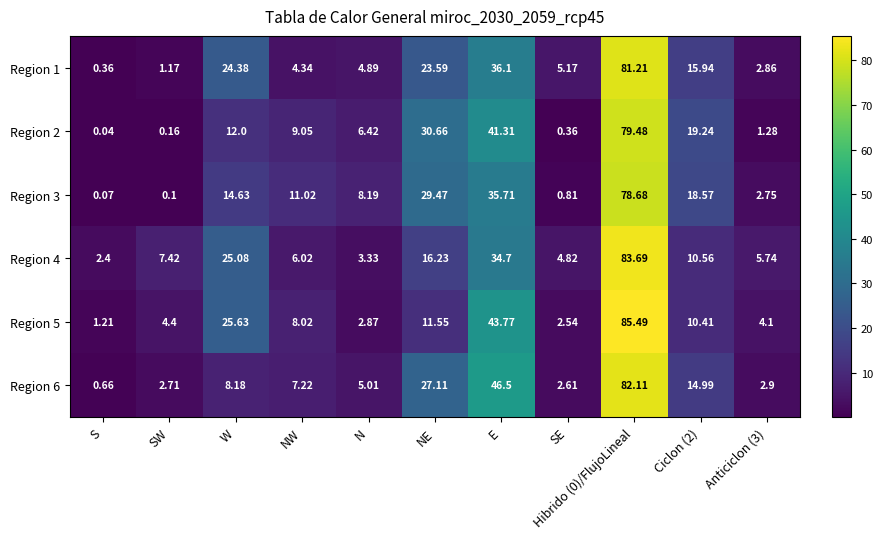

What is the difference between the highest and lowest values at Hibrido (0)/FlujoLineal?

6.8